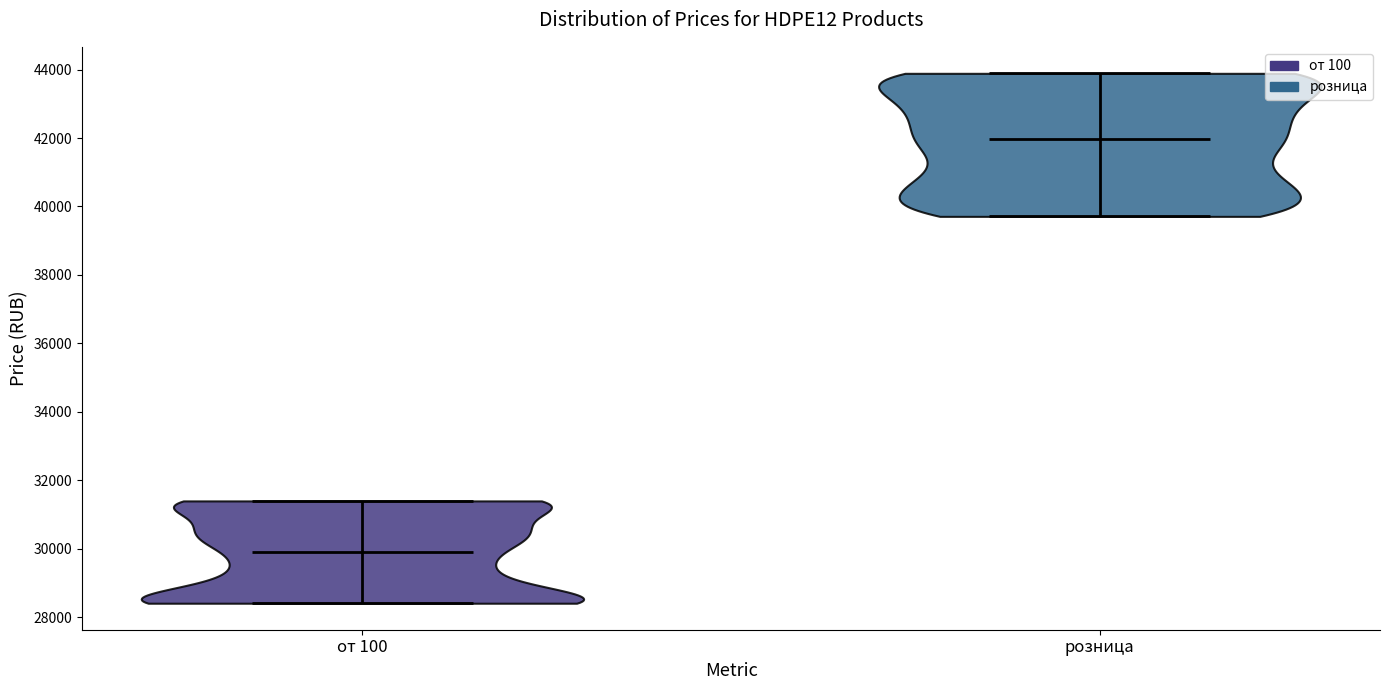

Reading left to right, read every violin against the y-axis: where its median line is, and the lowest and highest points it reaches. The values are not printed on the chart, so give them approximately, as read against the axis.

от 100: median line 29800, lowest point 28400, highest point 31400
розница: median line 42000, lowest point 39800, highest point 43800